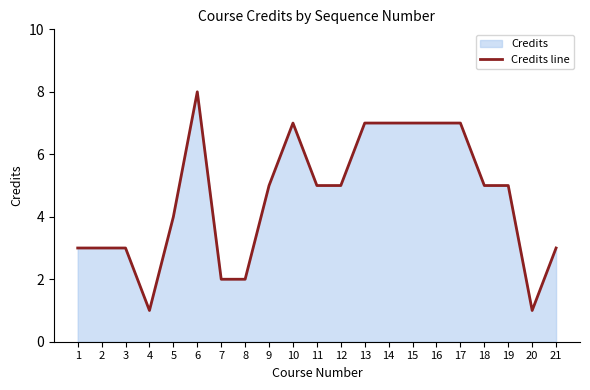

True or false: the data shows 4 at 10.

False